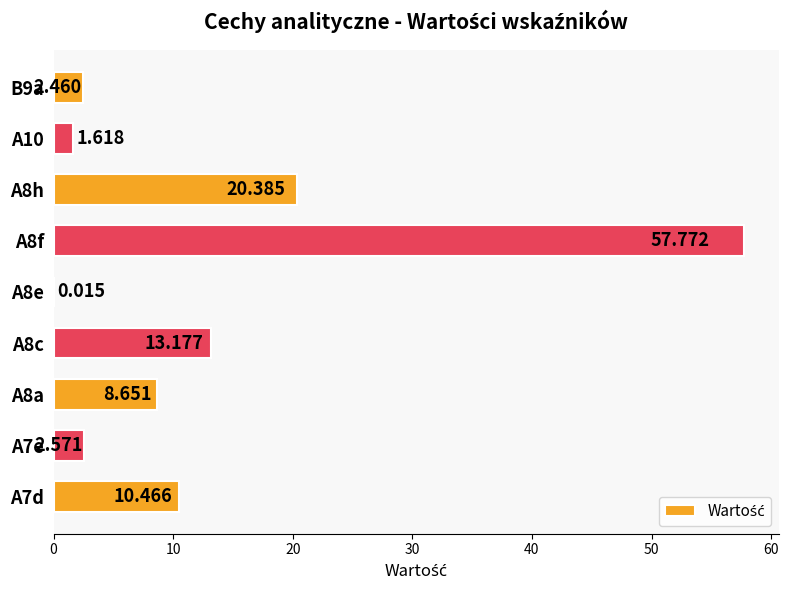

What is the sum of all values?

117.1